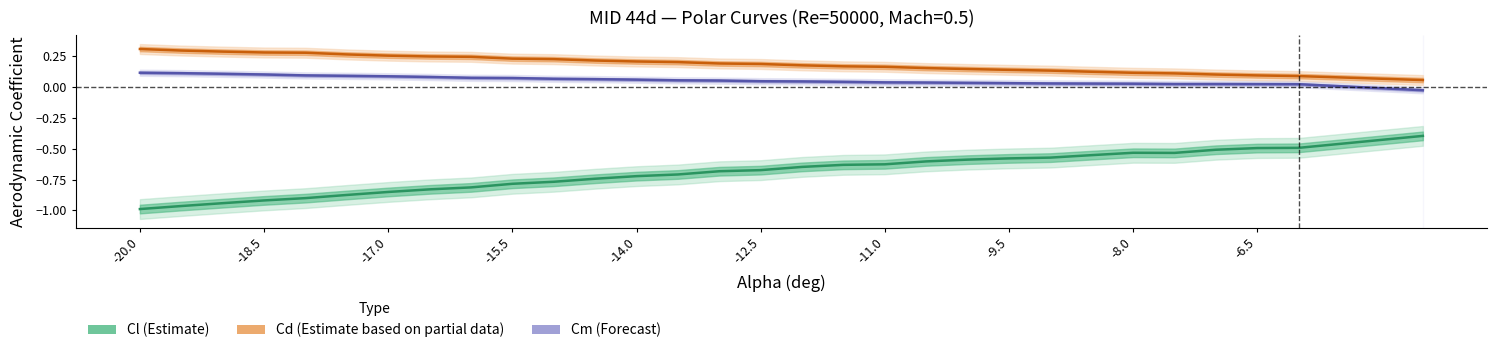

What is the label of the 27th point from the right?

-18.5